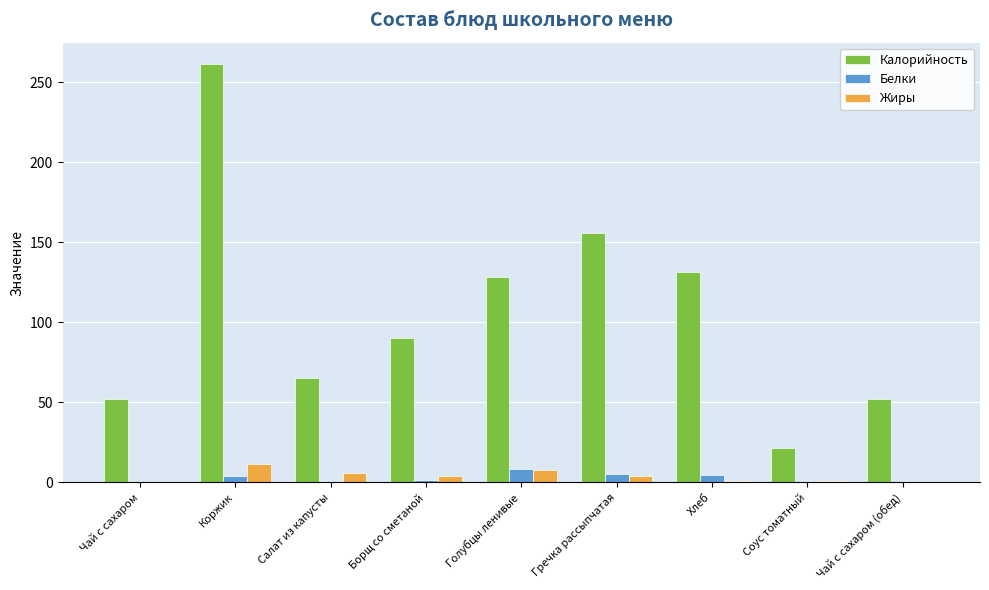

What is the sum of the Калорийность values at Чай с сахаром and Чай с сахаром (обед)?

104.0